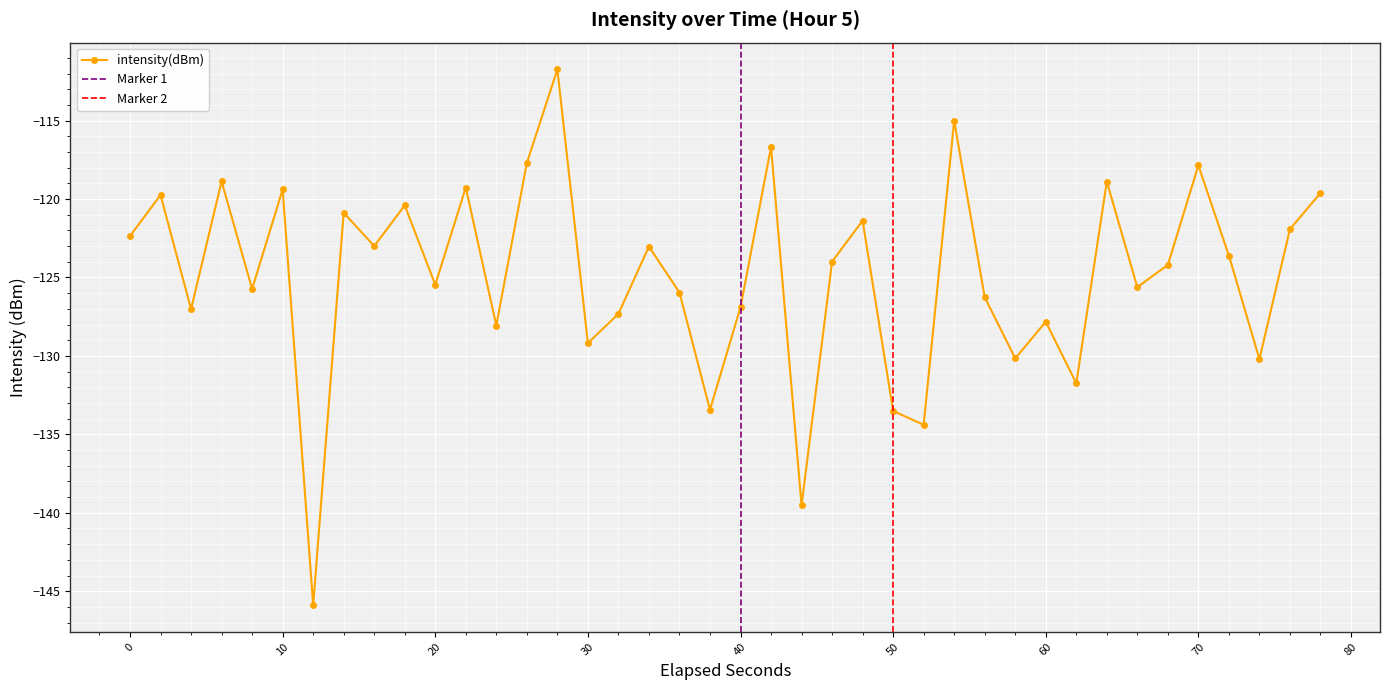

What is the minimum value for intensity(dBm)?

-145.9